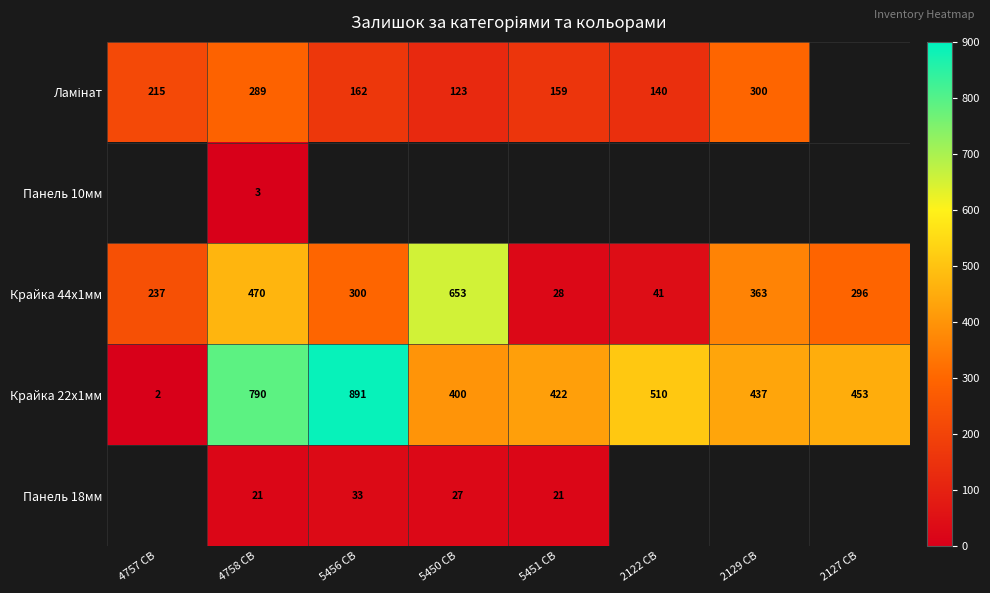

At which label does Крайка 22x1мм reach its minimum?

4757 CB